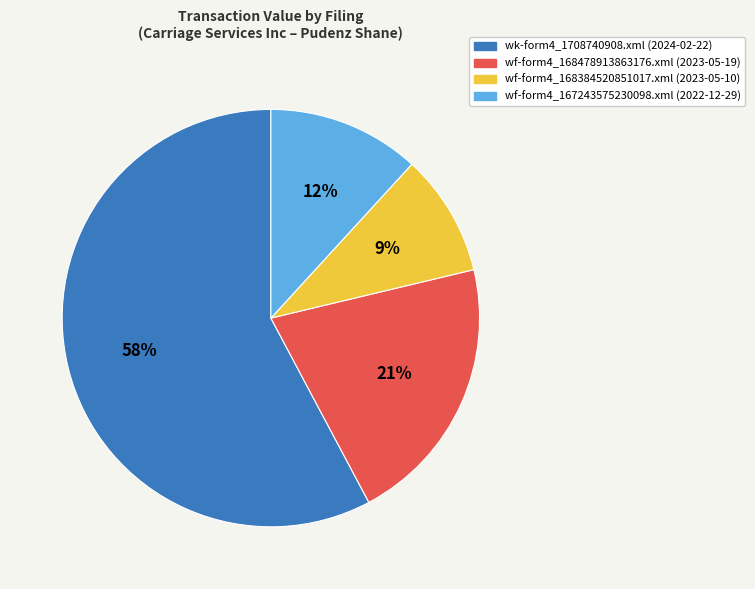

How many slices are in this pie chart?

4